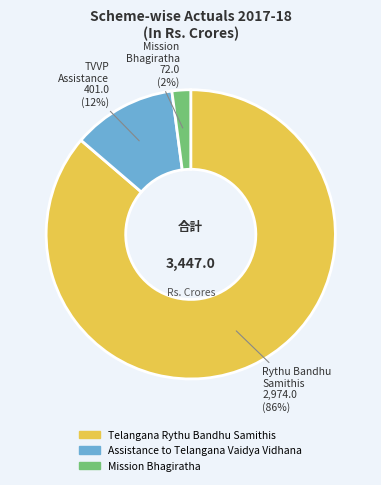

Which slice represents more than half of the pie?

Telangana Rythu Bandhu Samithis